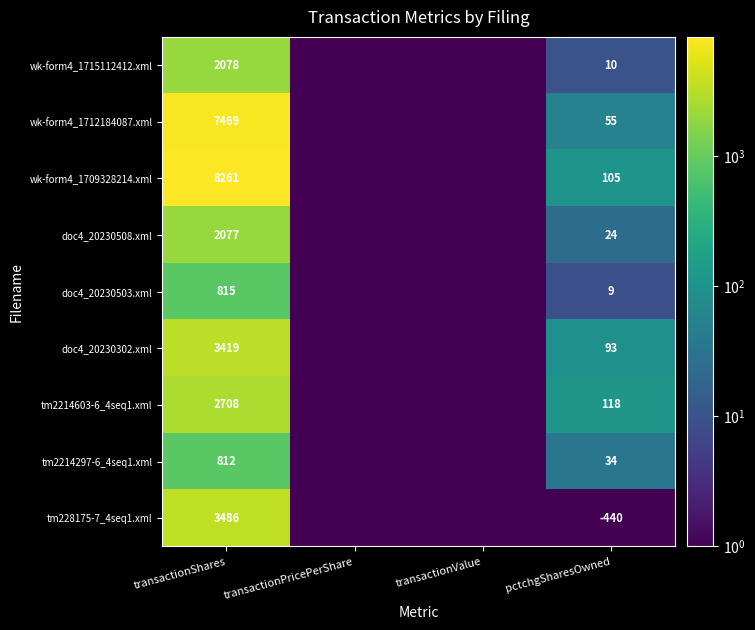

What is the total value across all series at pctchgSharesOwned?

8.0